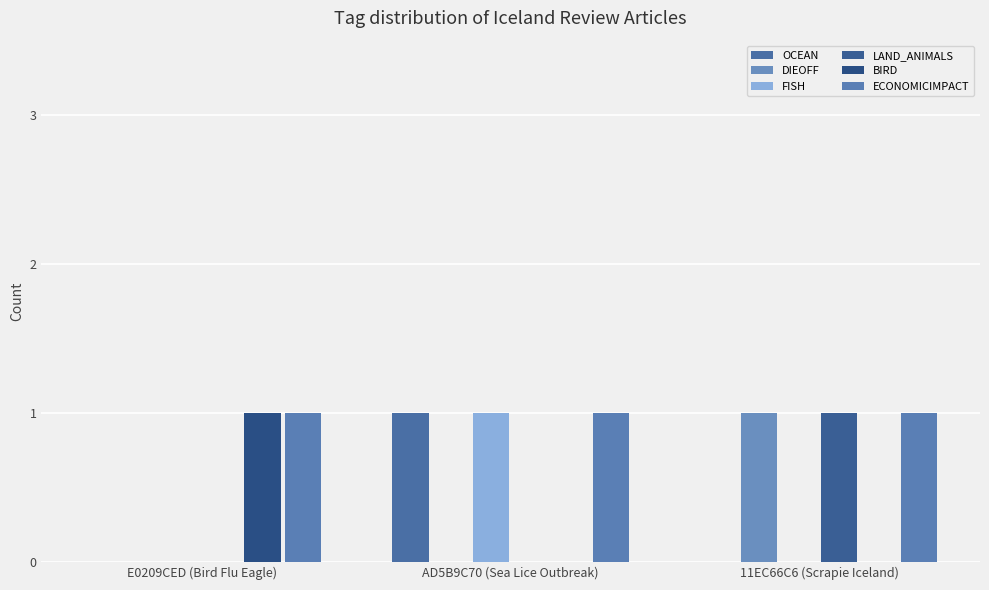

Count the FISH values in the range 0 to 1.

3